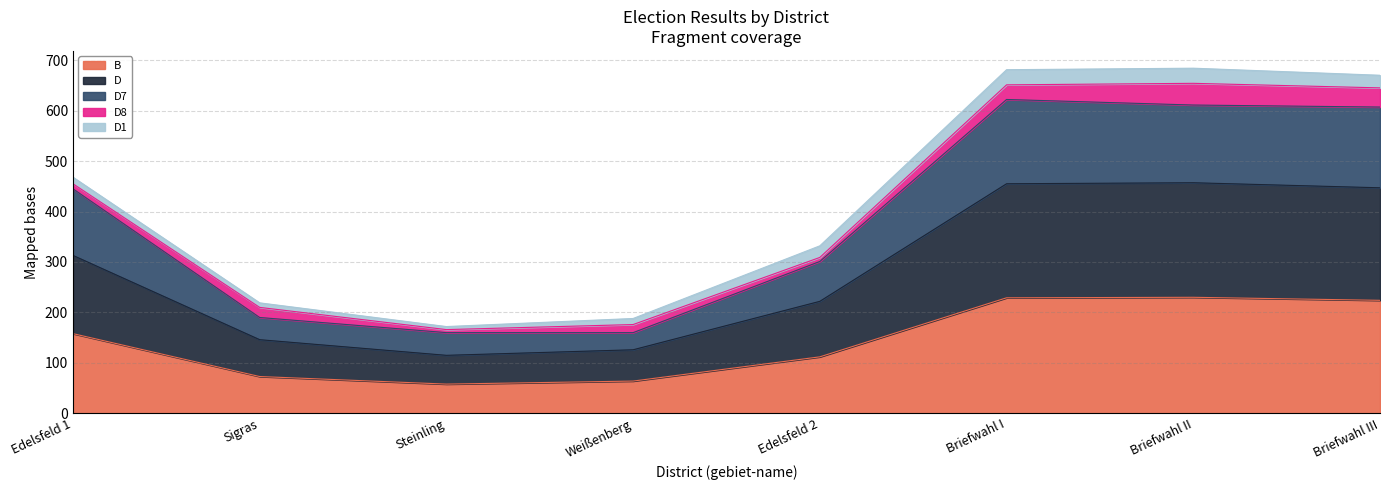

At which label does D reach its minimum?

Steinling